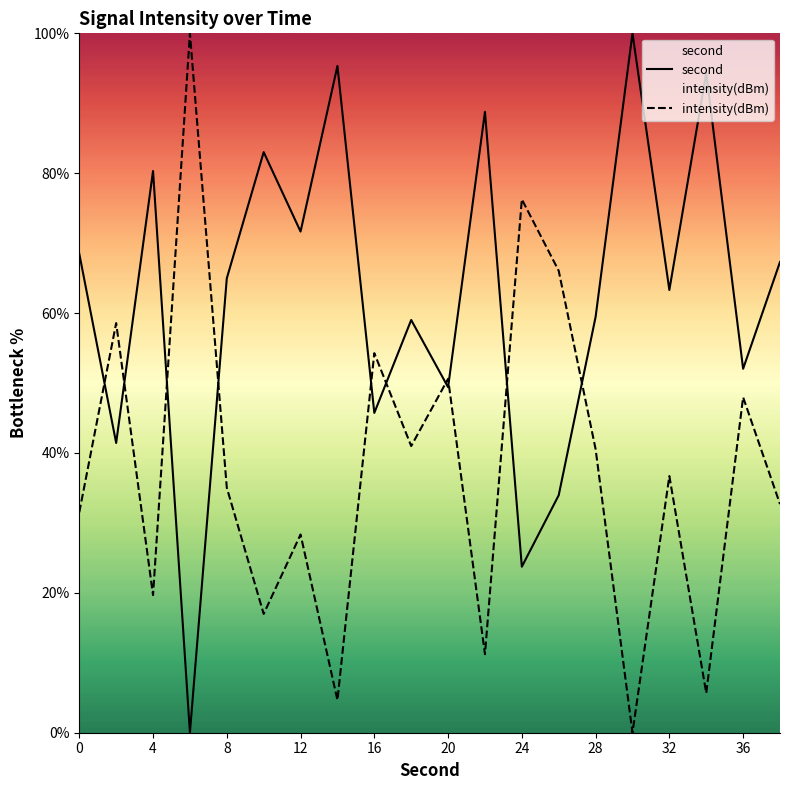

Which series has the largest total across all categories?

second